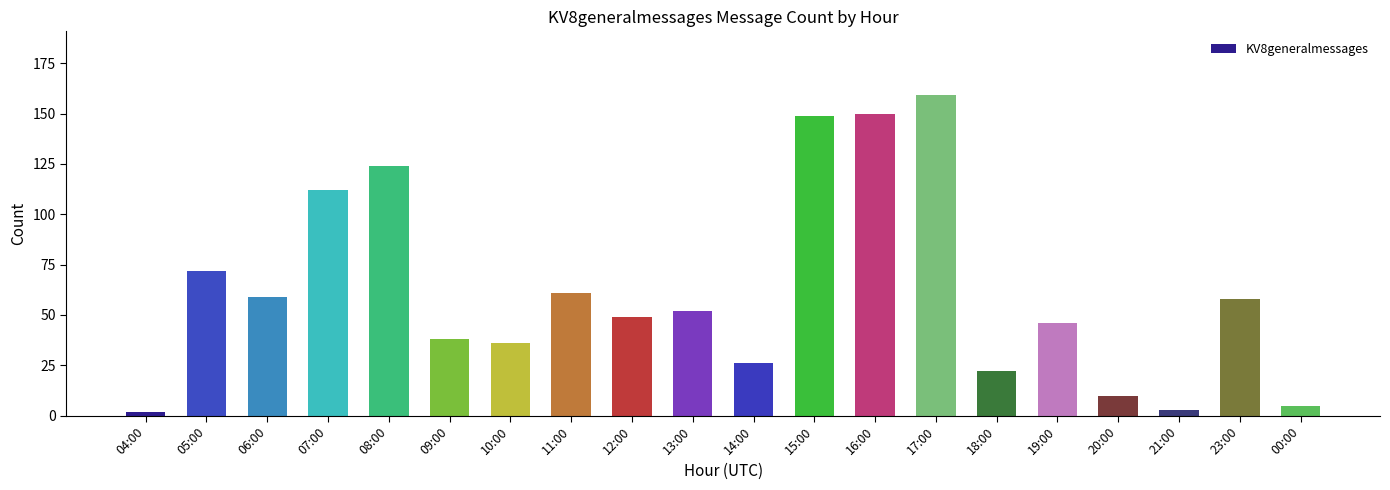

What is the sum of all values?

1233